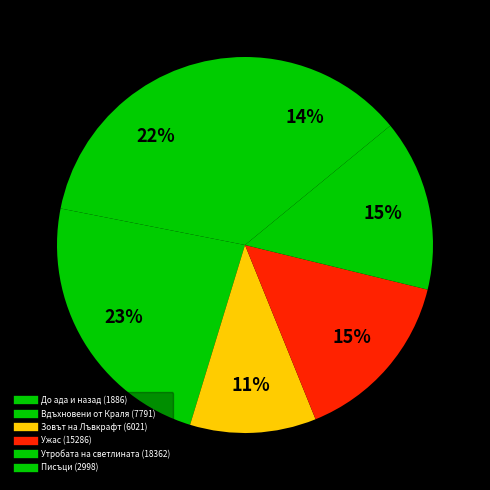

To the nearest percent, what is the difference between the largest and smallest slice percentages?

13%